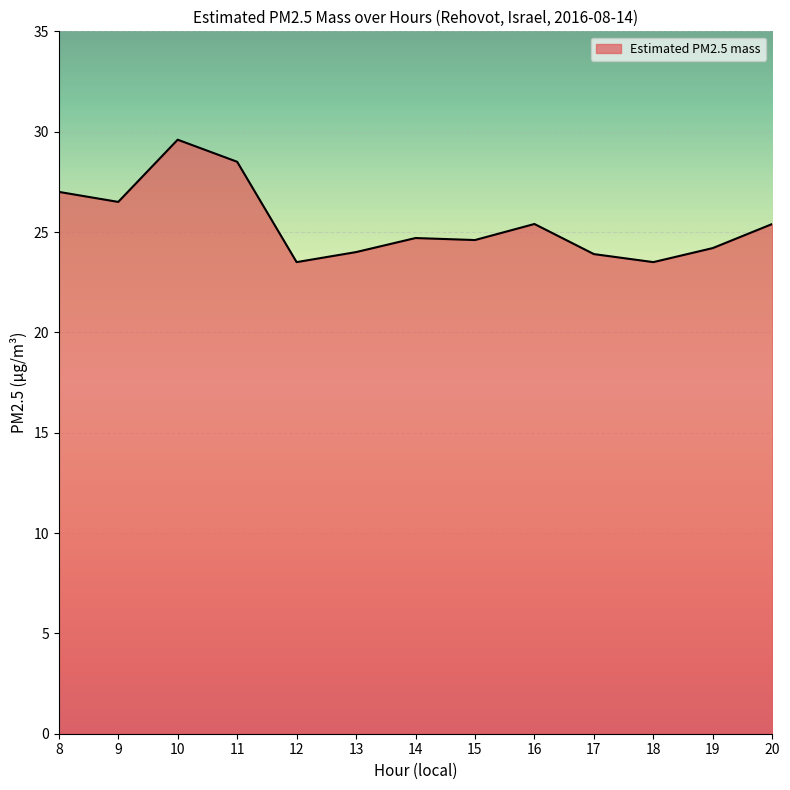

At which category does the data reach its first local peak?

10